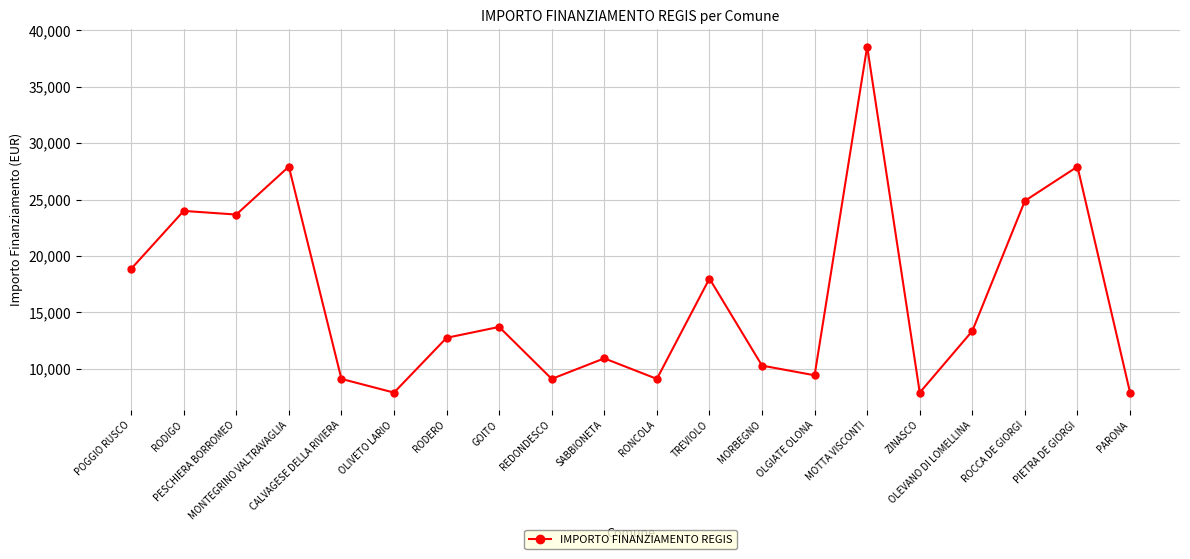

What is the difference between the maximum and minimum values?

30674